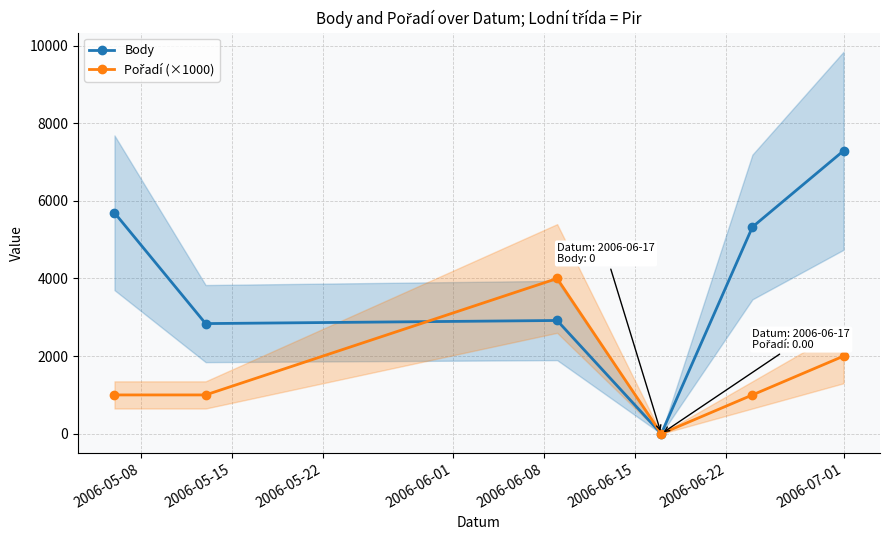

Where is the first local minimum for Body?

2006-05-15